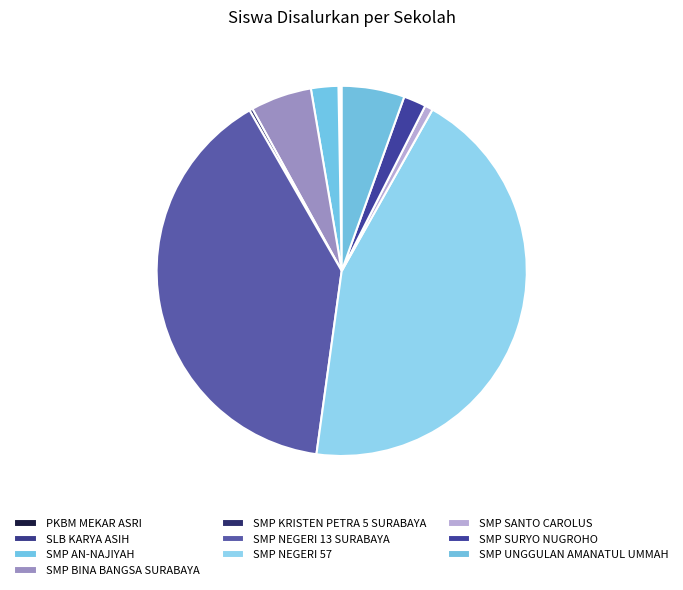

Between SMP KRISTEN PETRA 5 SURABAYA and SMP SANTO CAROLUS, which is larger?

SMP SANTO CAROLUS